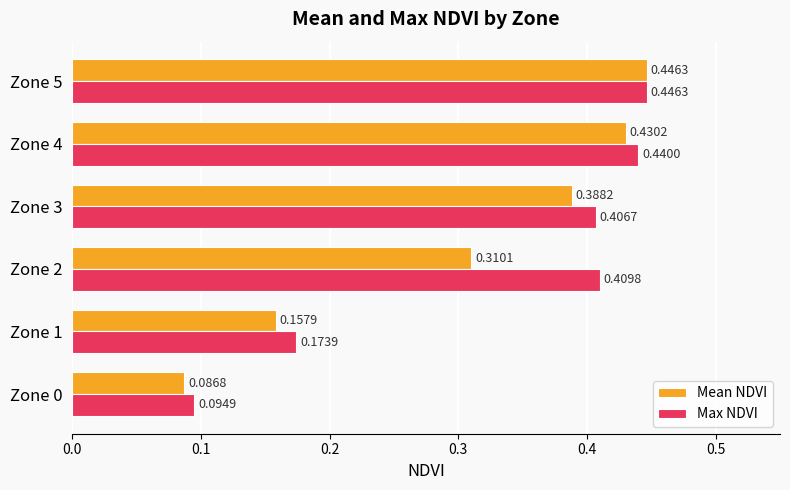

Which series has the largest total across all categories?

Max NDVI